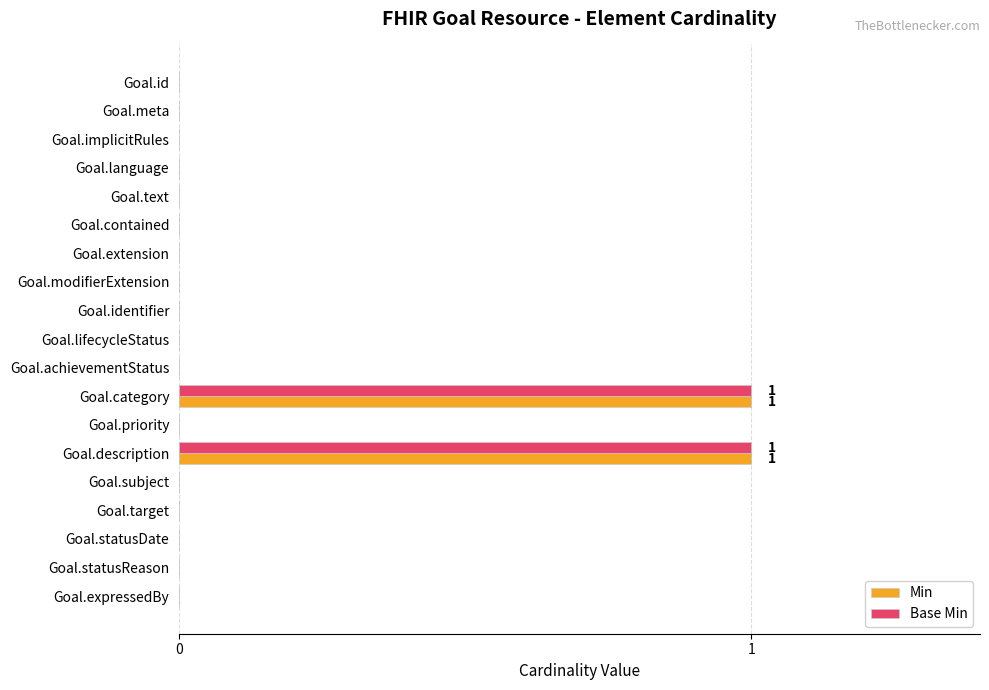

Is the value of Min at Goal.description greater than the value of Base Min at Goal.identifier?

Yes